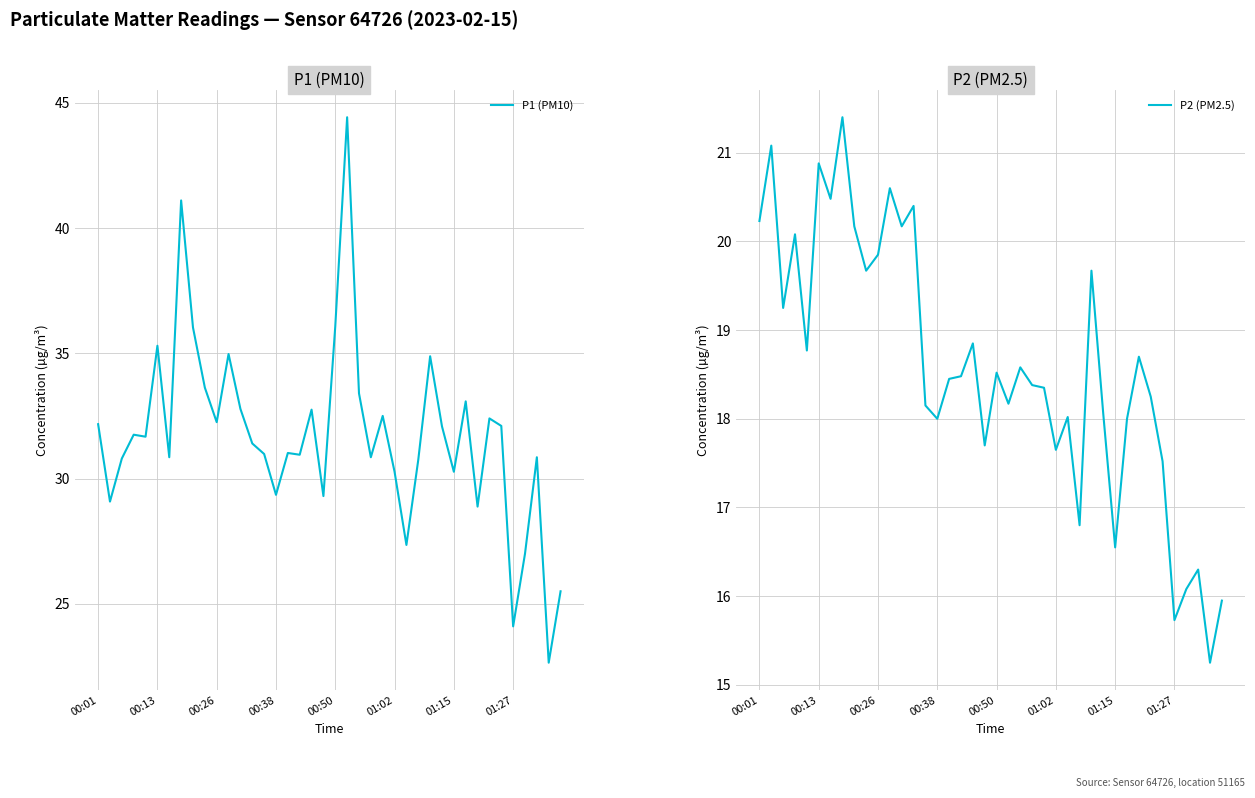

What position from the left is 27?

28